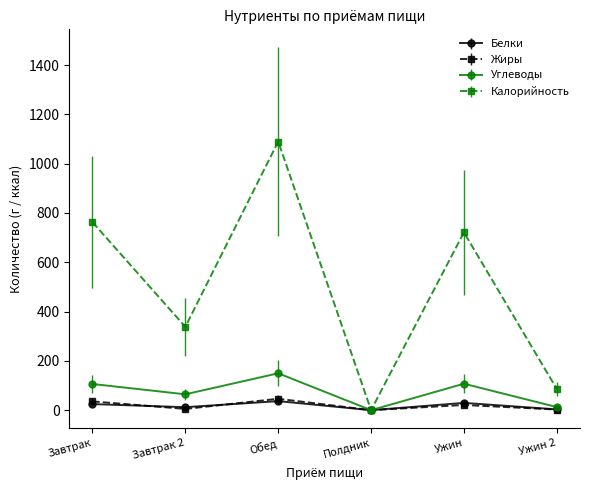

Which series has the largest range (max minus min)?

Калорийность